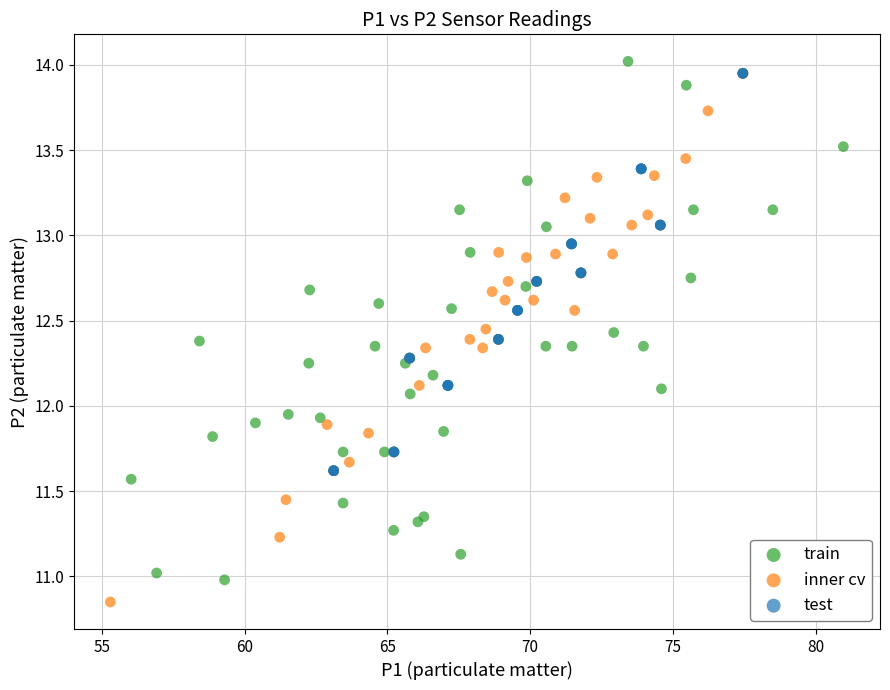

Which series contains the lowest Y value?

inner cv